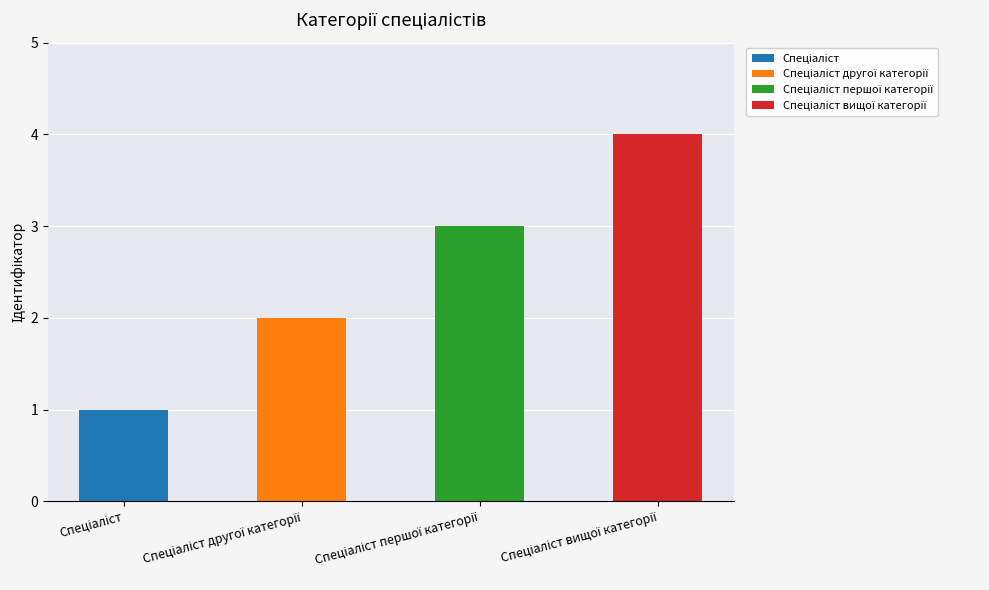

How many series are shown in this chart?

1